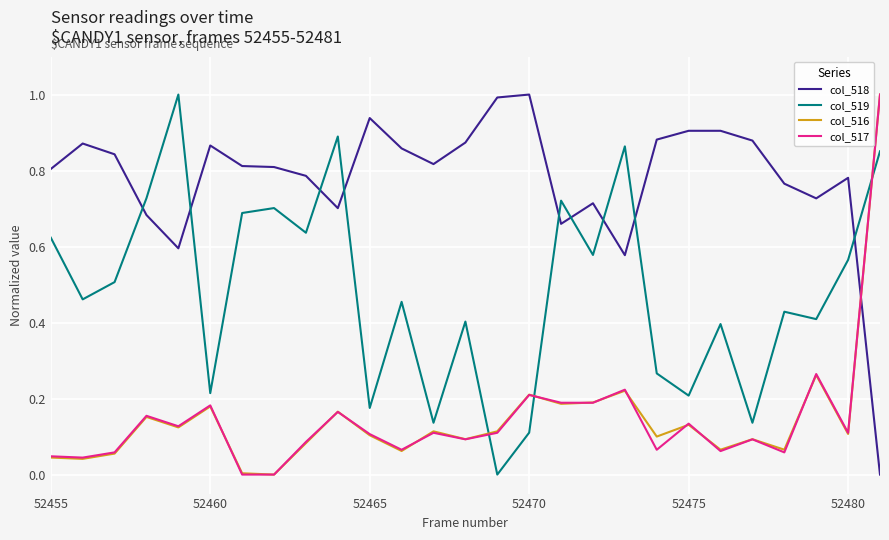

How many intersections are there between col_516 and col_519?

3